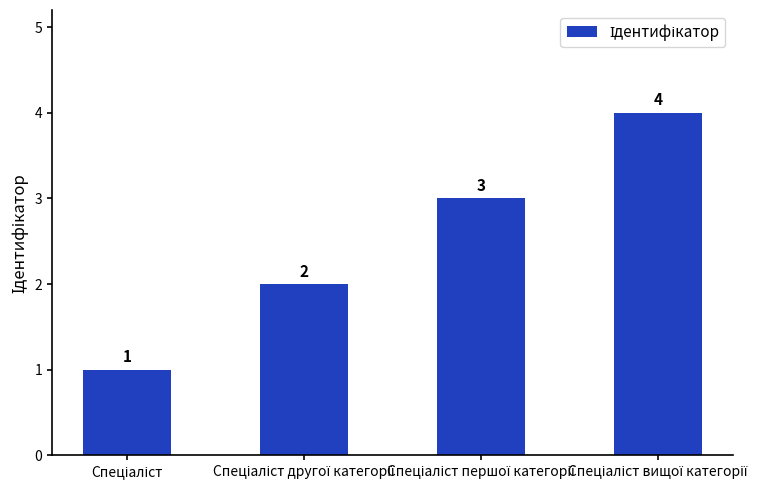

What is the sum of all values?

10